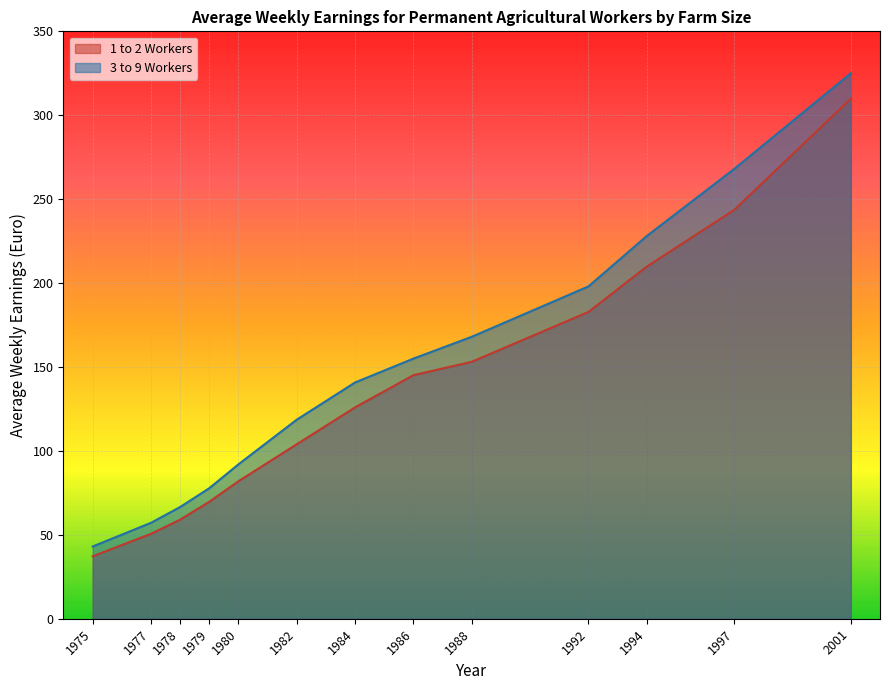

Which series has the largest total across all categories?

3 to 9 Workers